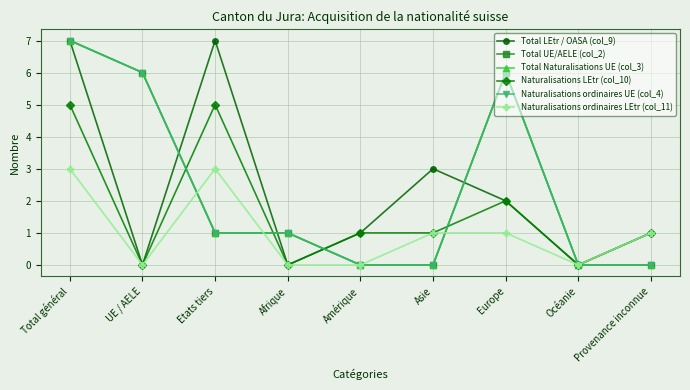

Which series changed the most between Afrique and Europe?

Total UE/AELE (col_2)